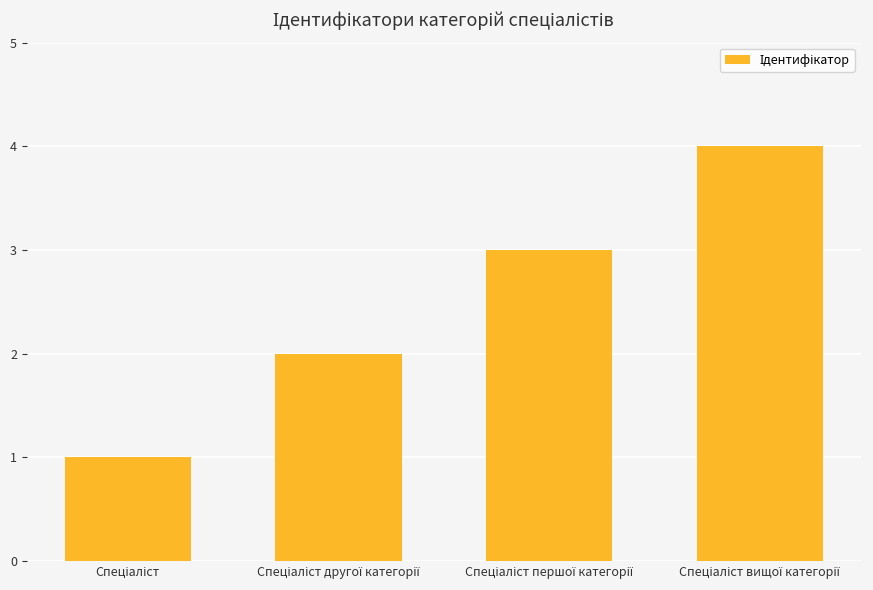

How many values are below 3?

2